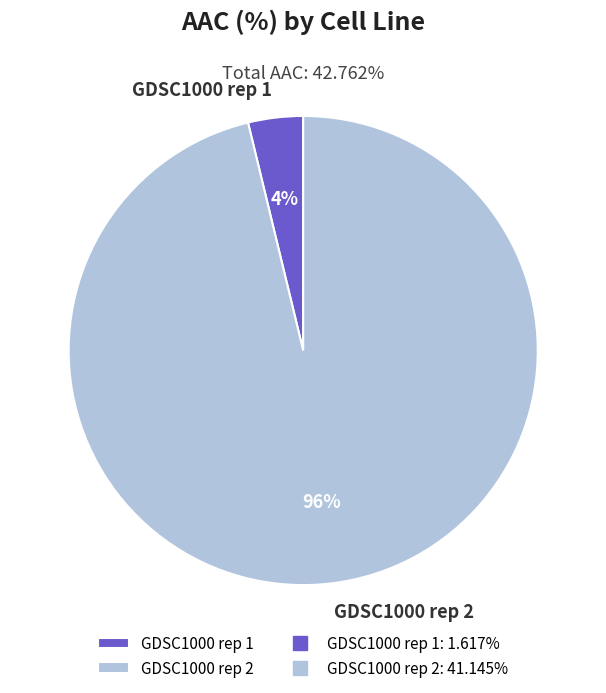

Is there a majority slice in this chart?

Yes